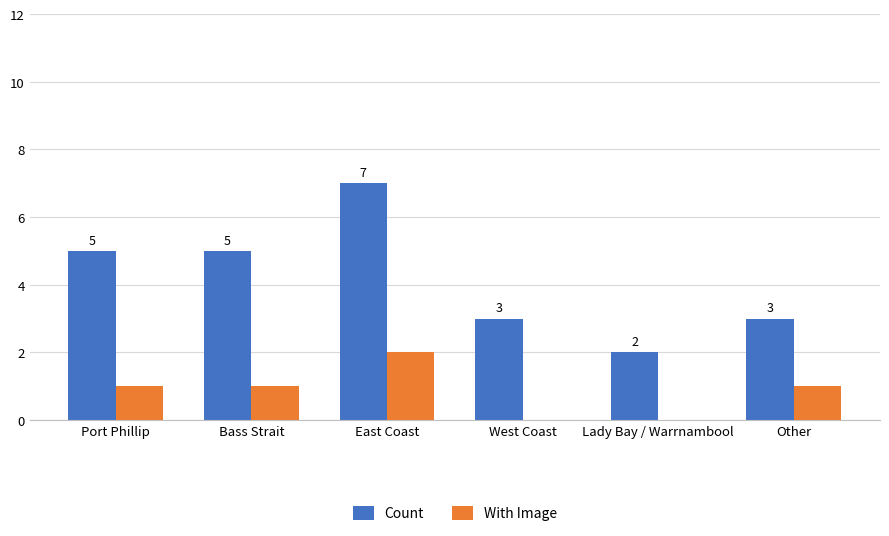

What is the highest value of the Count series?

7